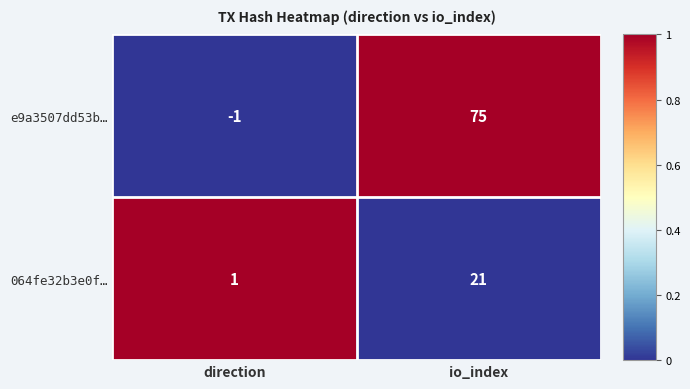

What is the difference between the maximum and minimum values in the e9a3507dd53b… series?

76